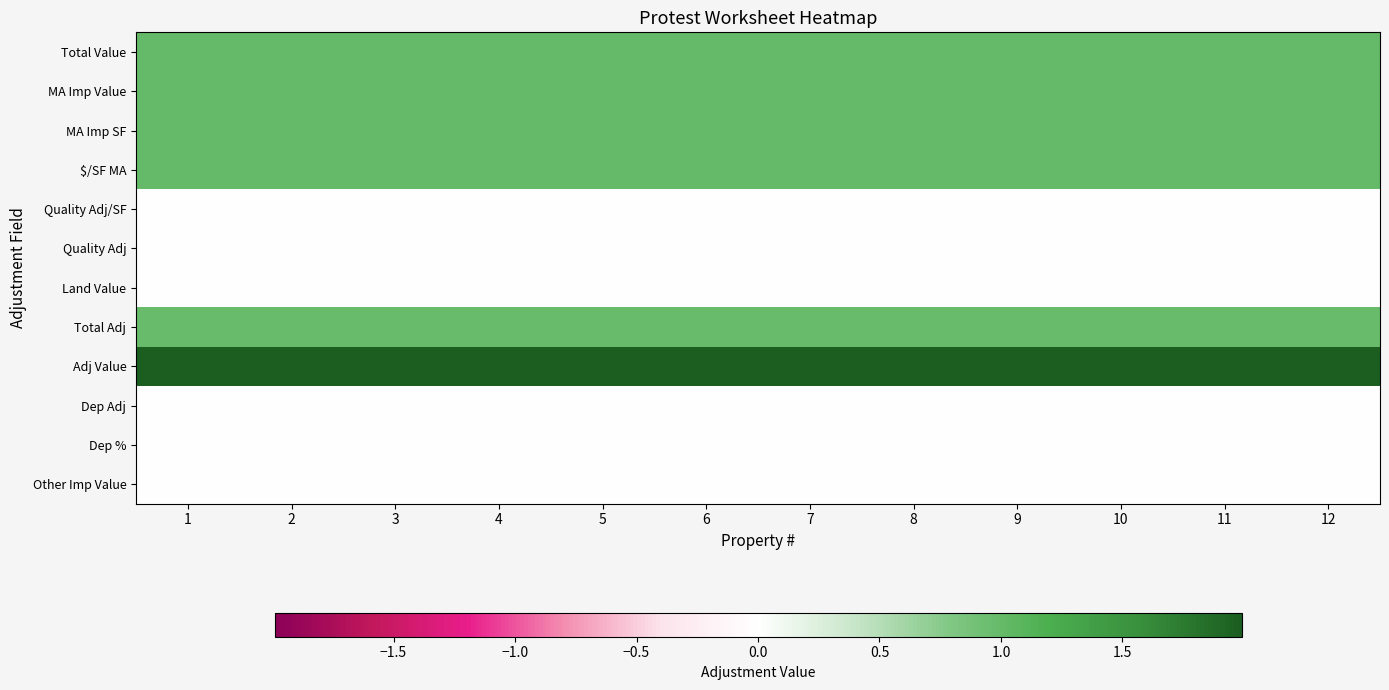

At which category is the sum across all series the highest?

1